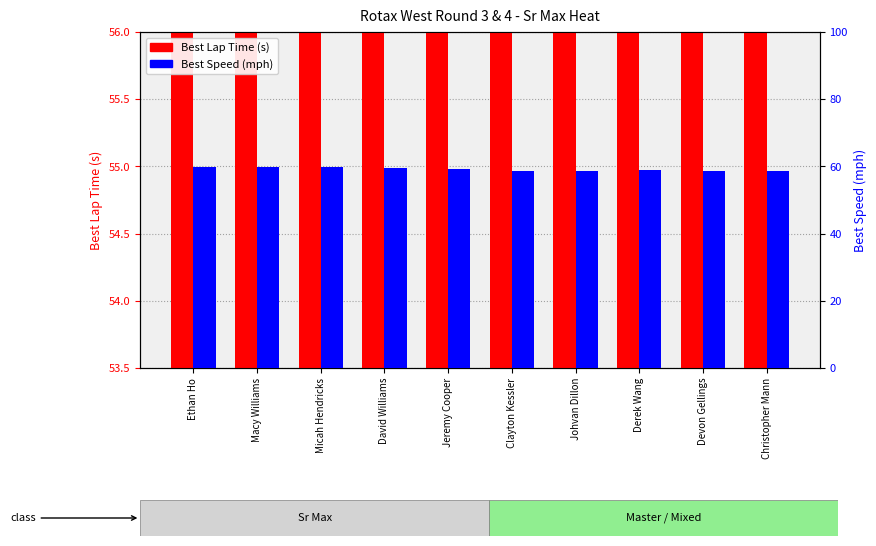

What is the average value of the Best Lap Time (s) series?

54.7